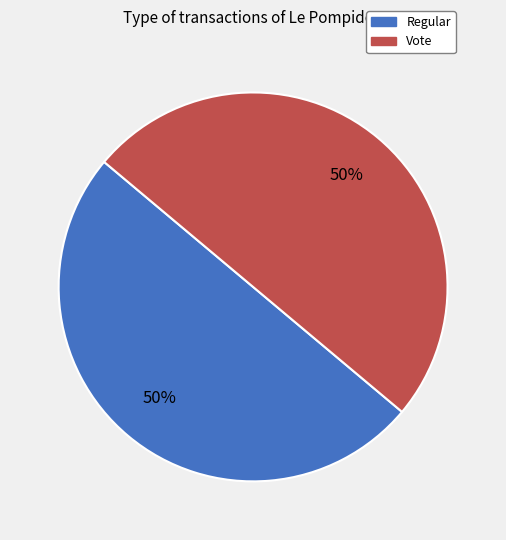

Is it true that Vote is 63% of the pie?

False